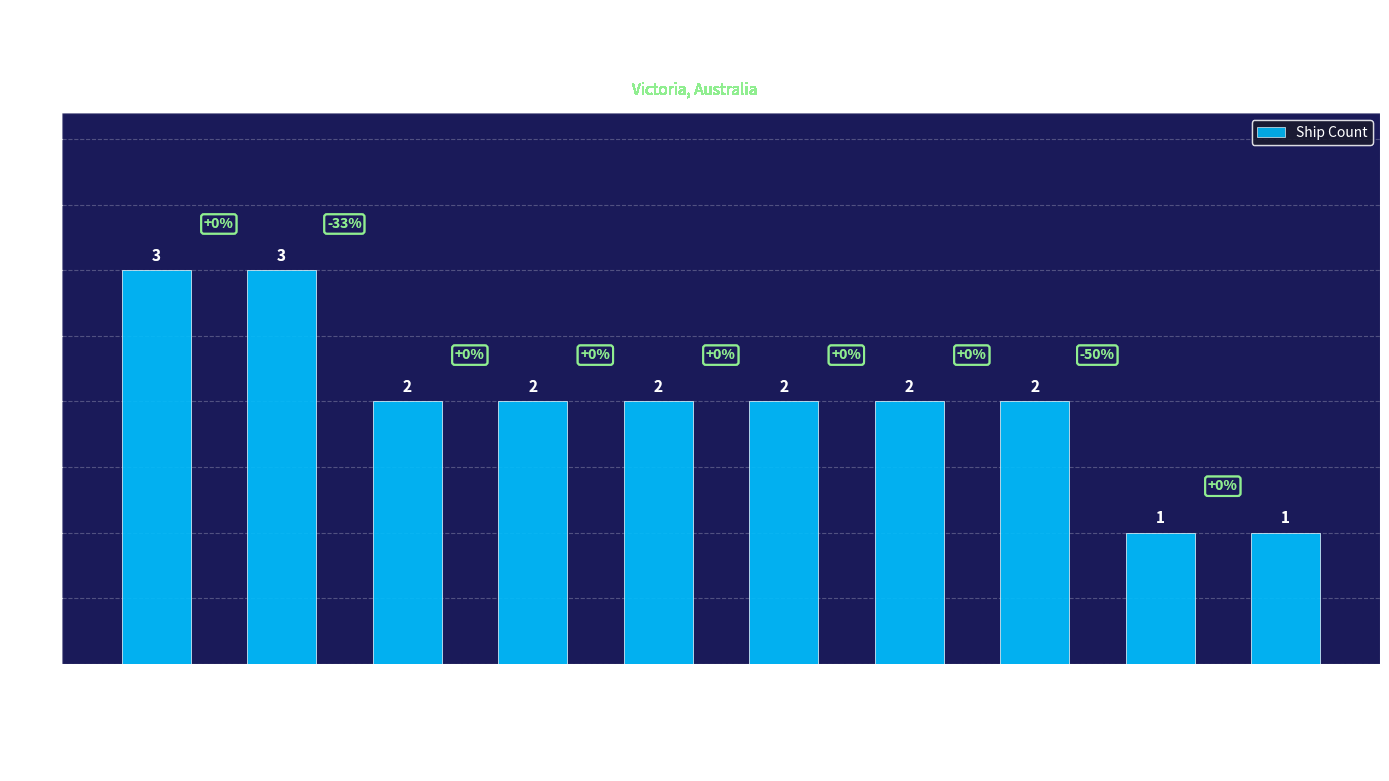

The chart shows a value of 2 at Bass Strait, off Port Phillip Heads. True or false?

True